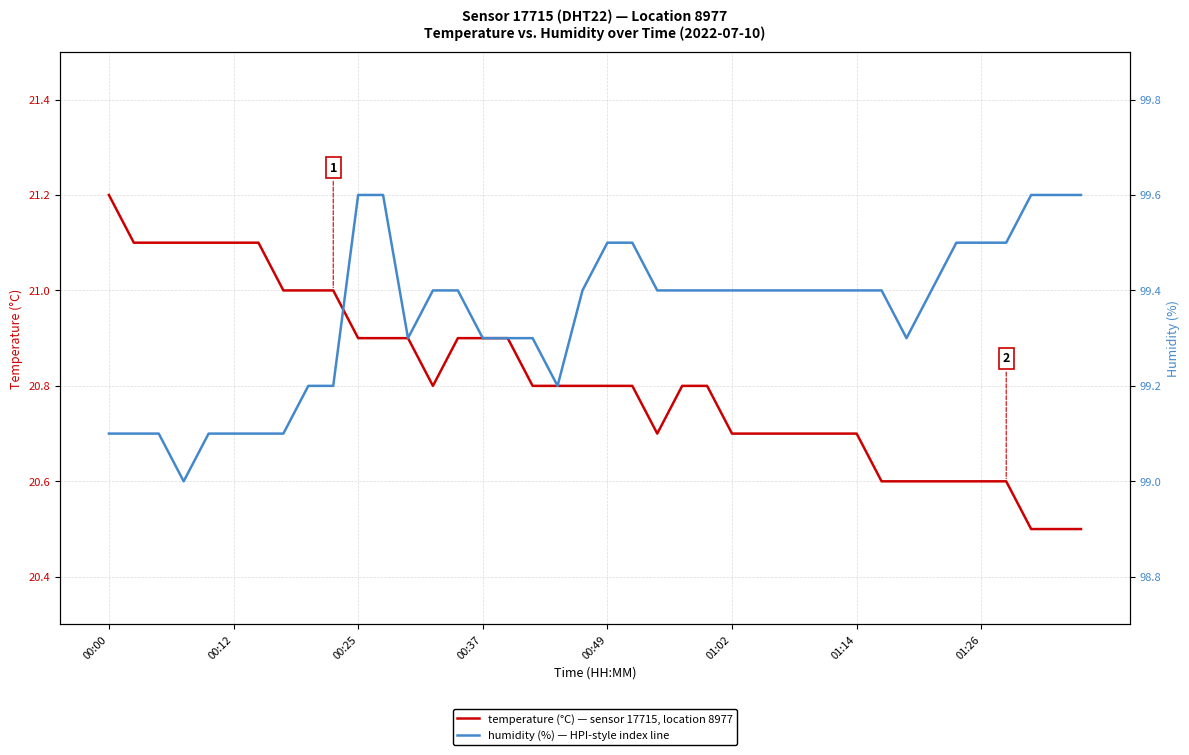

Which series has the largest range (max minus min)?

temperature (°C) — sensor 17715, location 8977